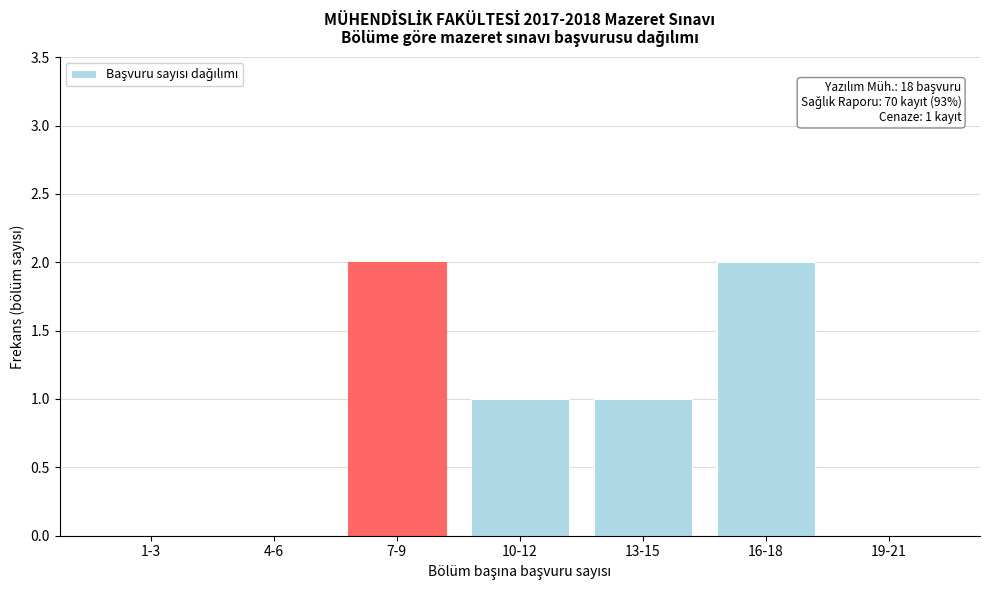

Reading left to right, transcribe all the data shown in this chart.

1-3=0	4-6=0	7-9=2	10-12=1	13-15=1	16-18=2	19-21=0